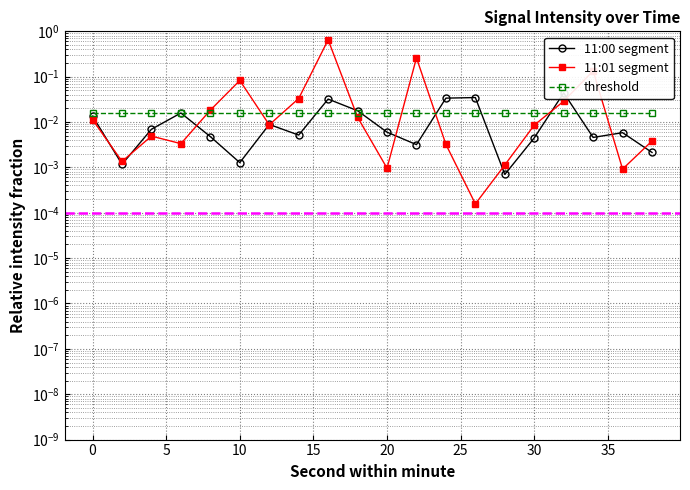

What is the maximum value shown in the chart?

0.7